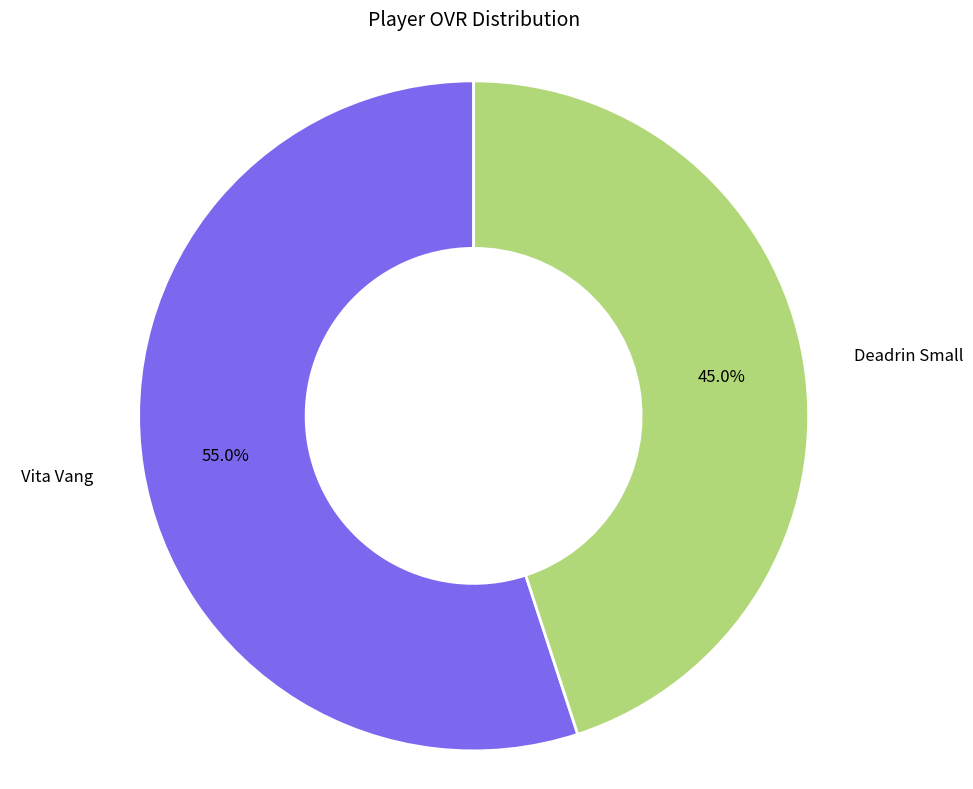

To the nearest percent, what portion does Vita Vang represent?

55%